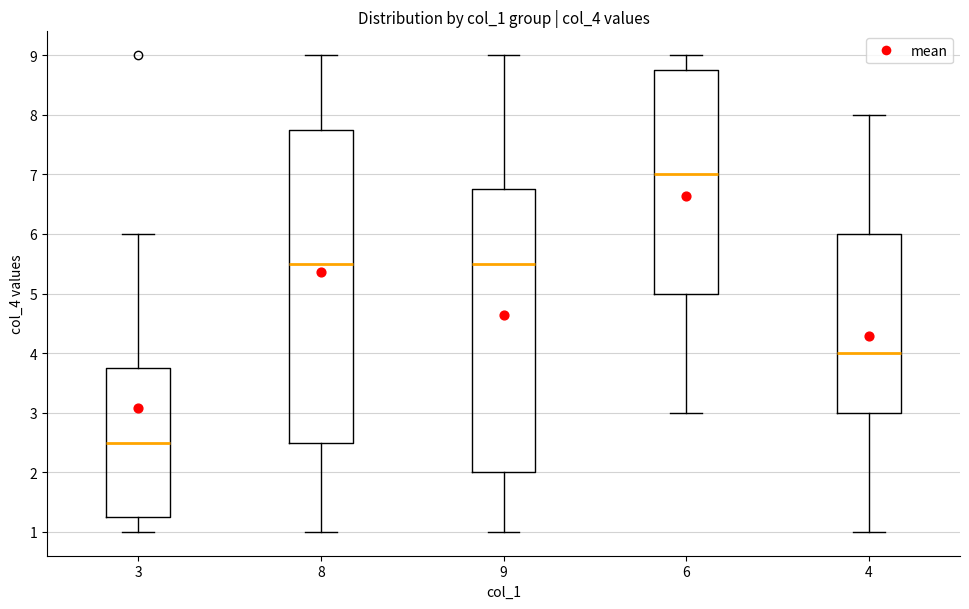

Where is the upper edge of the box at x = 6 on the y-axis? The values are not printed on the chart, so give them approximately, as read against the axis.

8.8